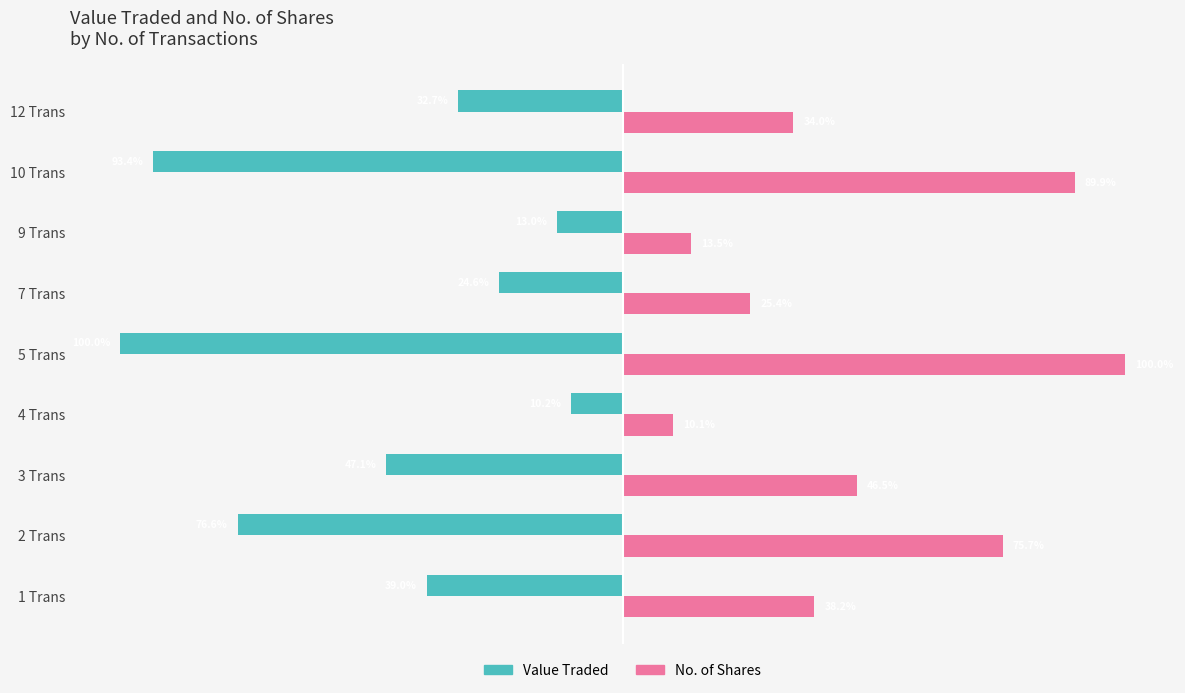

List the series in order of their peak value, lowest first.

Value Traded, No. of Shares